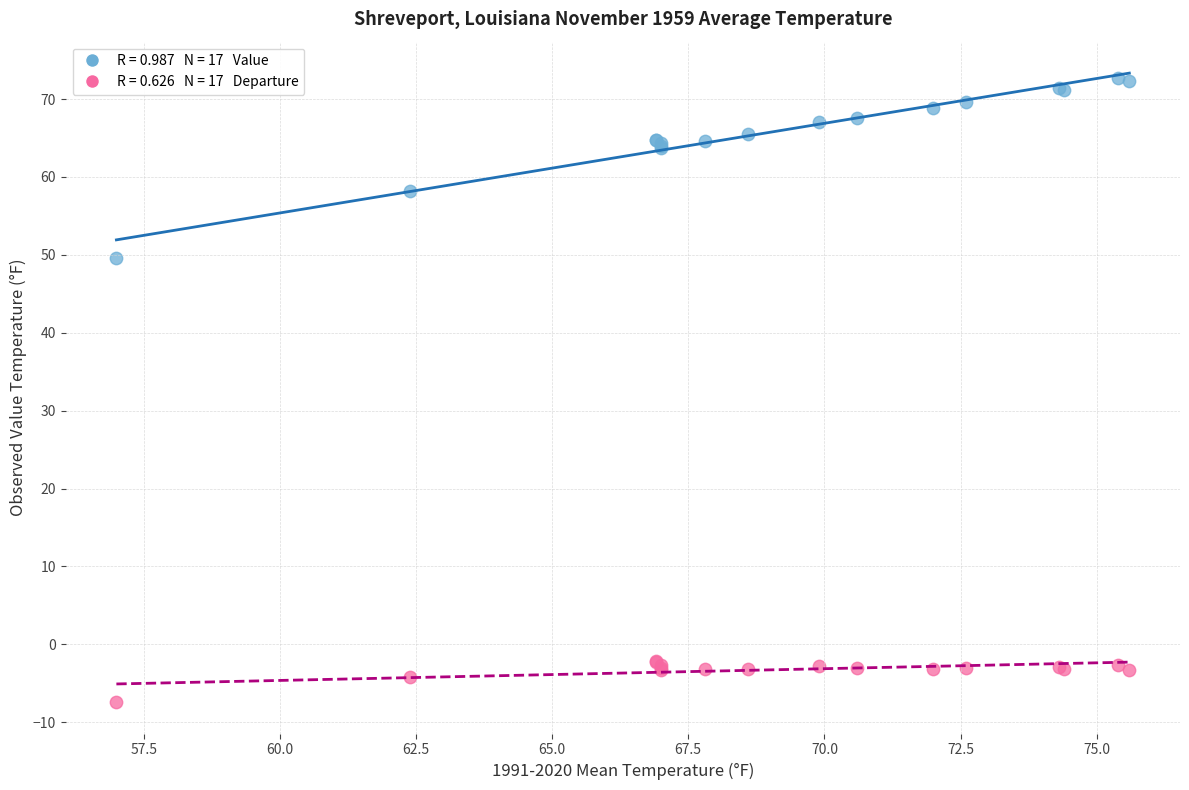

Across all series, what Y value is closest to 32?

49.6